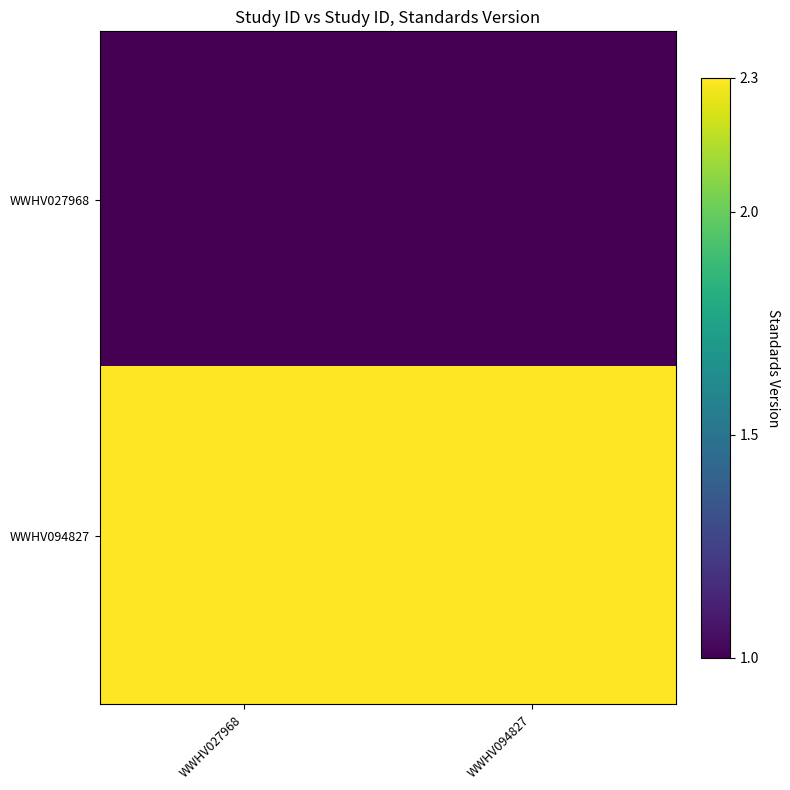

Reading left to right, transcribe all the data shown in this chart.

WWHV027968: WWHV027968=1.0	WWHV094827=1.0
WWHV094827: WWHV027968=2.3	WWHV094827=2.3